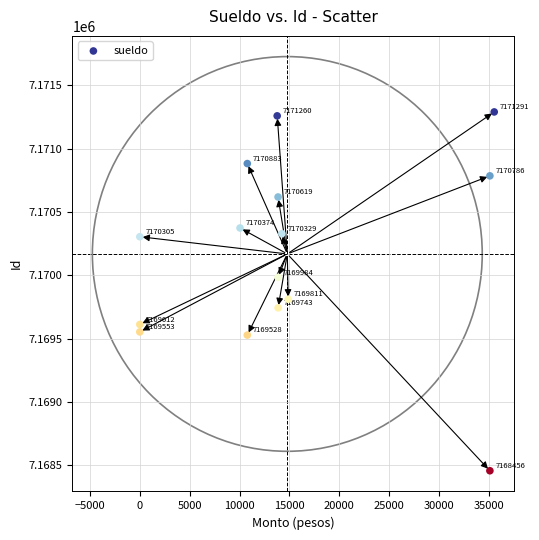

What Y value in the scatter plot is closest to 7169873?

7169811